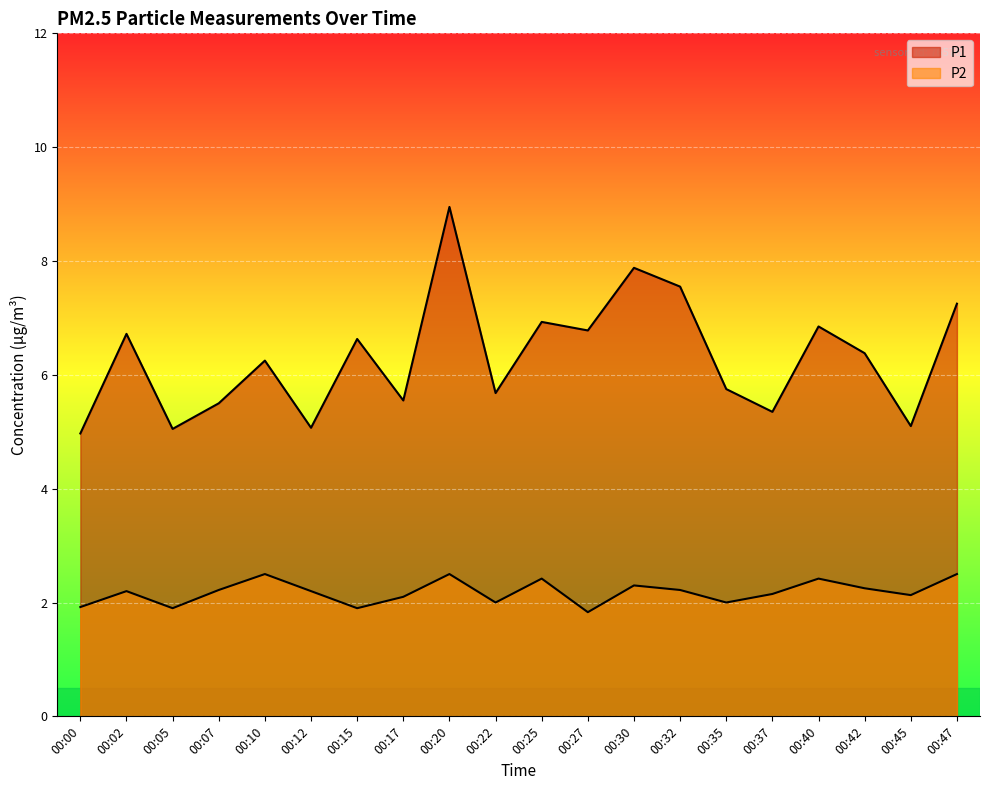

Count the P2 values in the range 2 to 3.

16